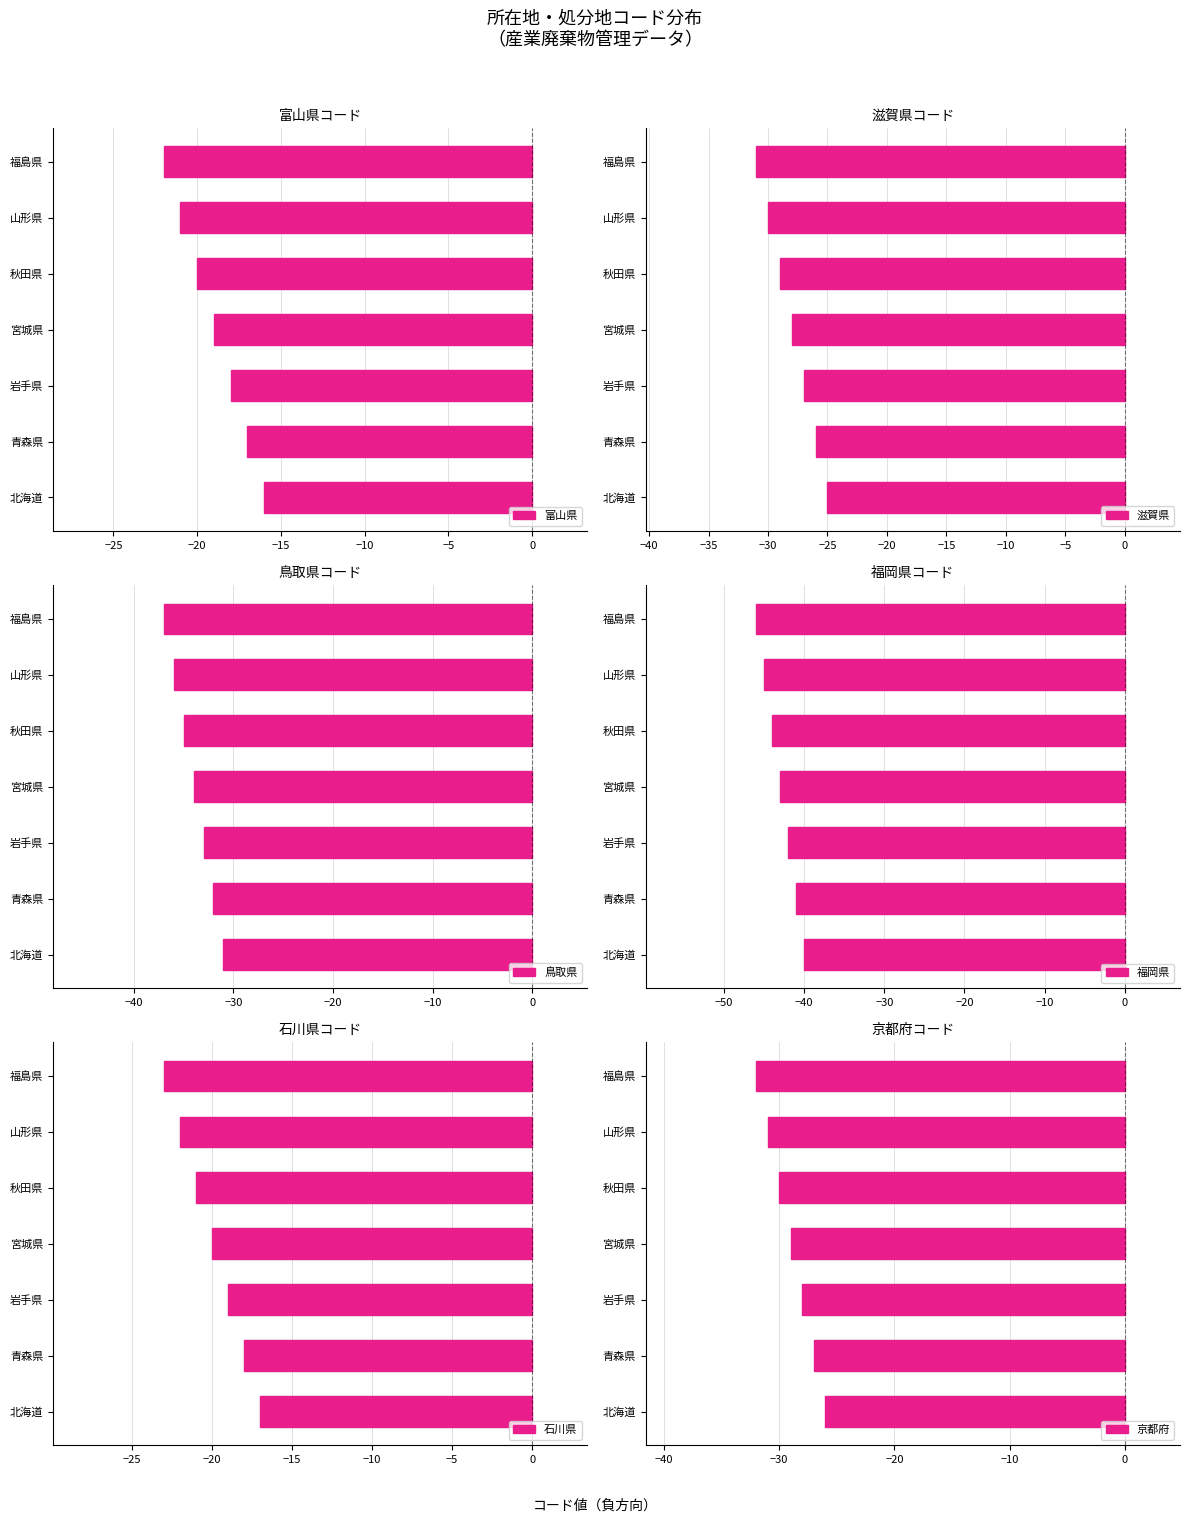

What is the value of the 鳥取県 bar at the 3rd from the left?

-33